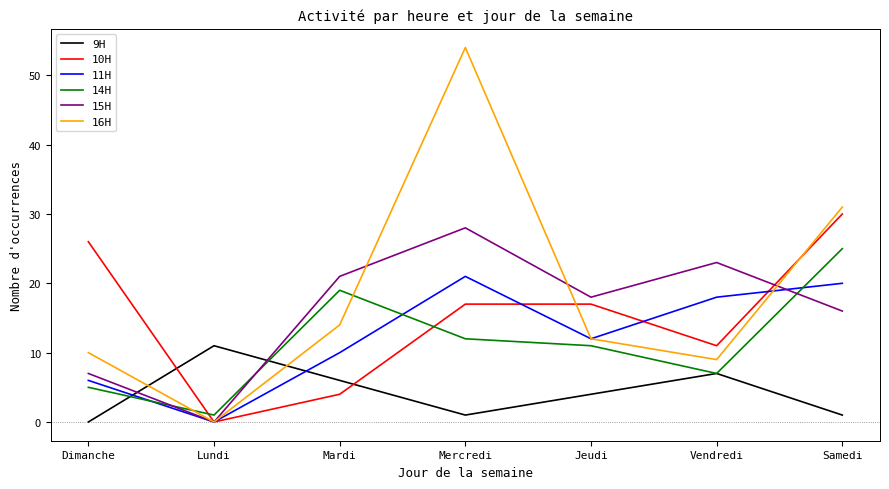

The 16H series shows 54 at Mercredi. True or false?

True